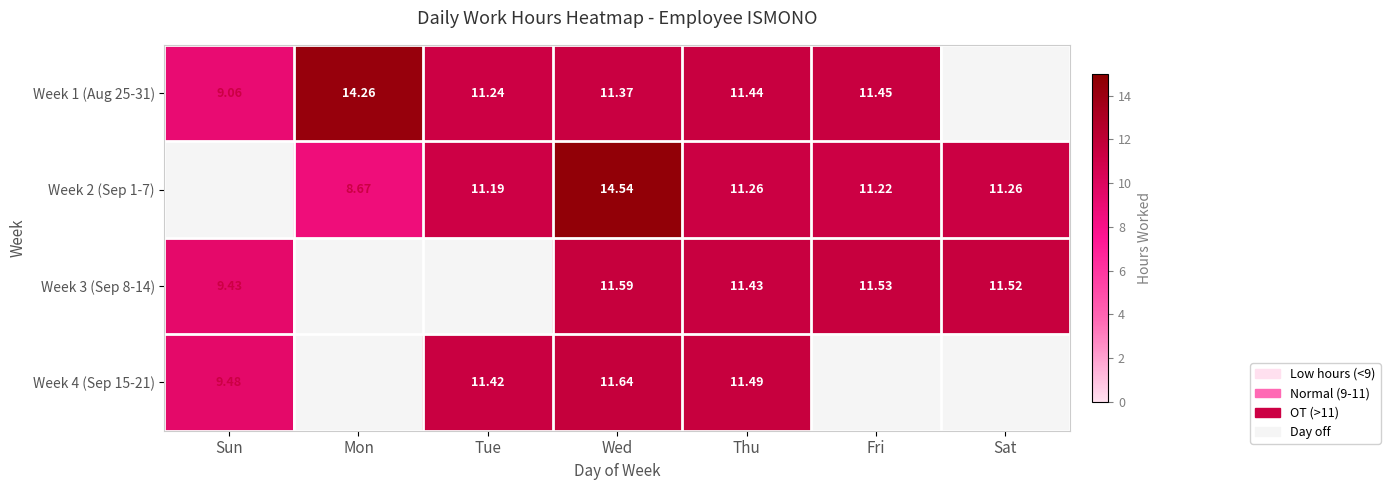

Between Thu and Mon, which is larger?

Mon